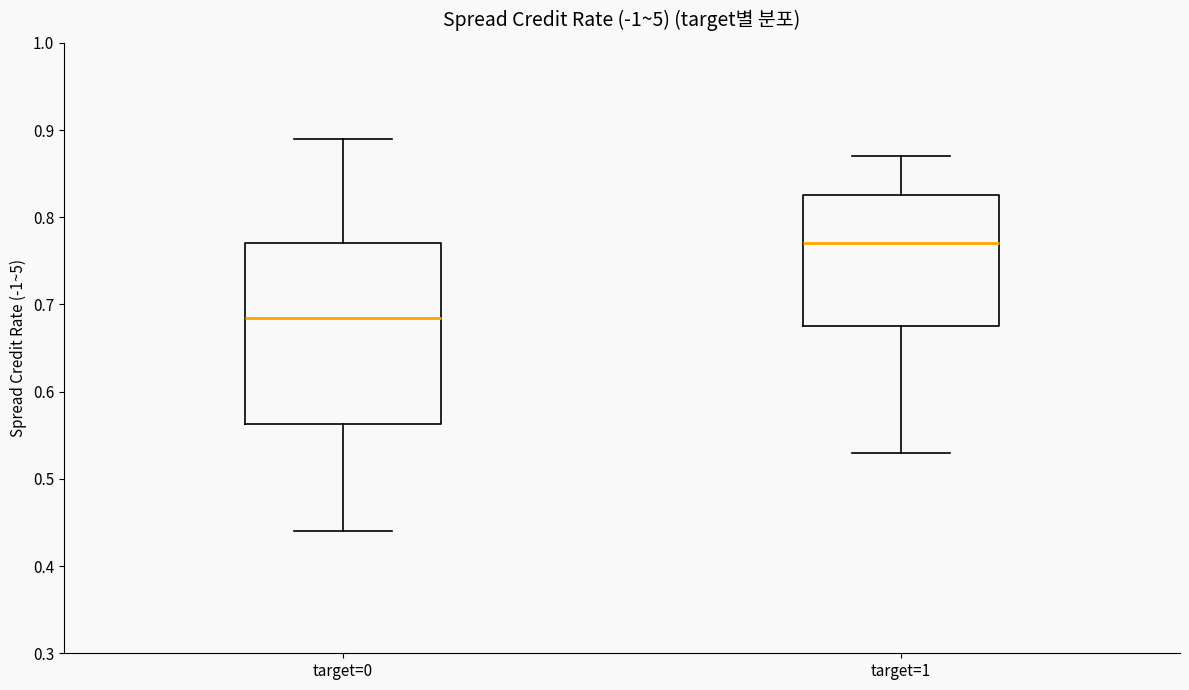

Comparing the boxes themselves (not the whiskers), which one is the tallest?

target=0